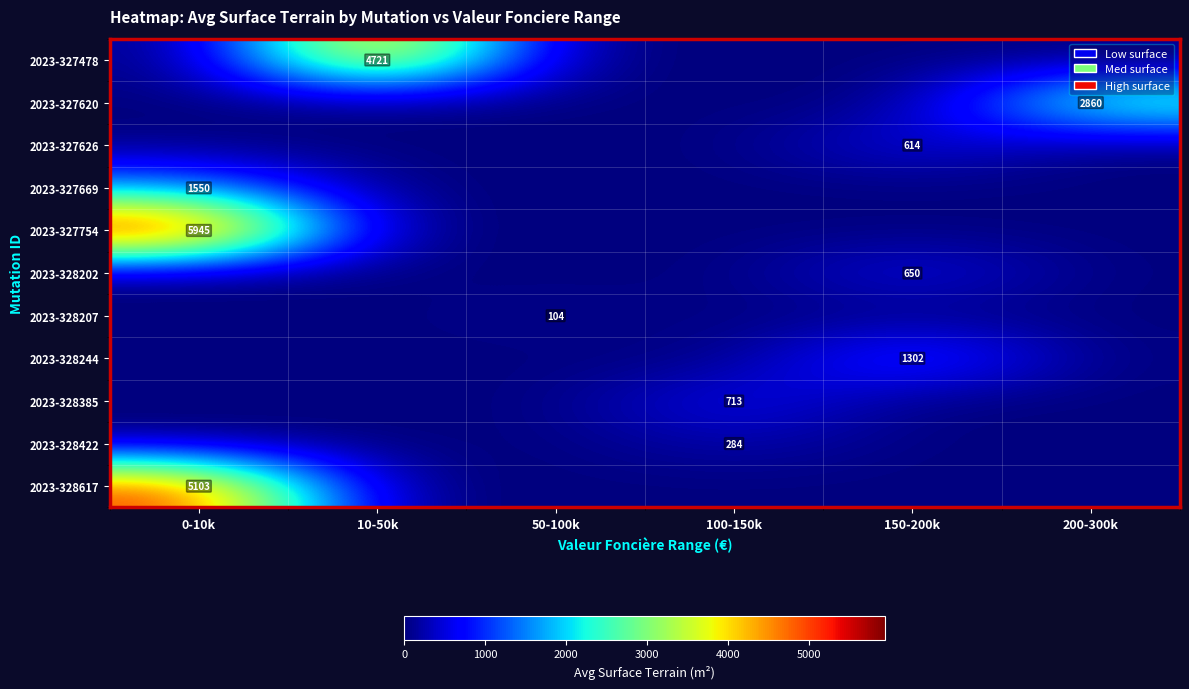

The value of 2023-328385 at 100-150k is 1045. True or false?

False